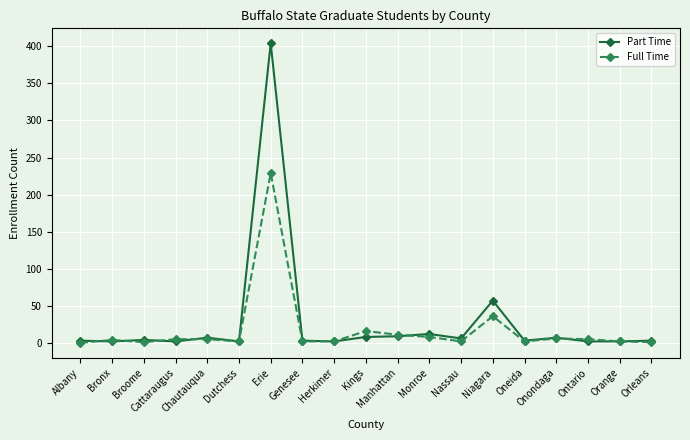

How many data points in Full Time are less than 4?

9